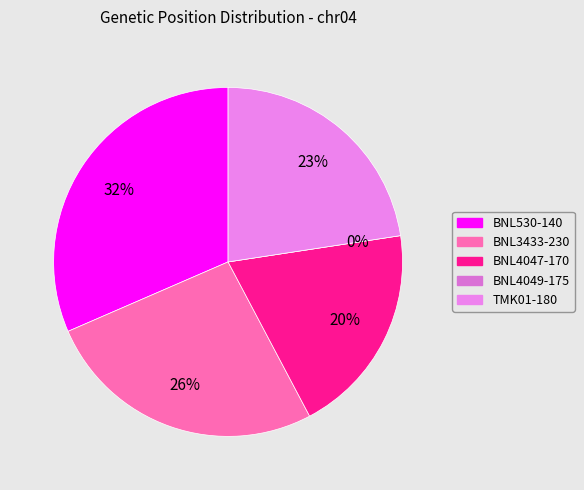

What is the largest slice in the pie chart?

BNL530-140